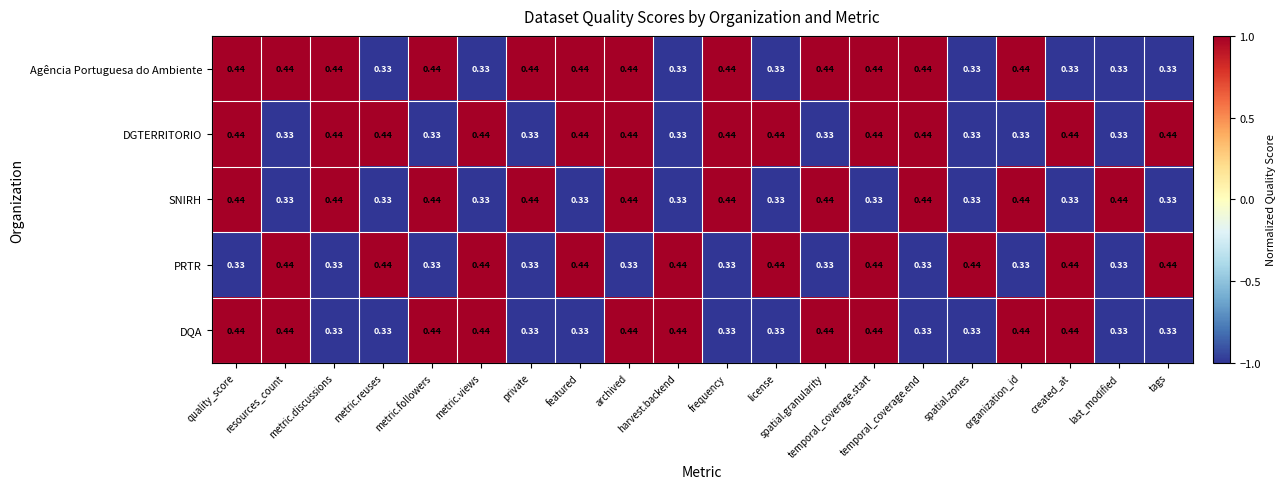

Count the number of data series in this chart.

5